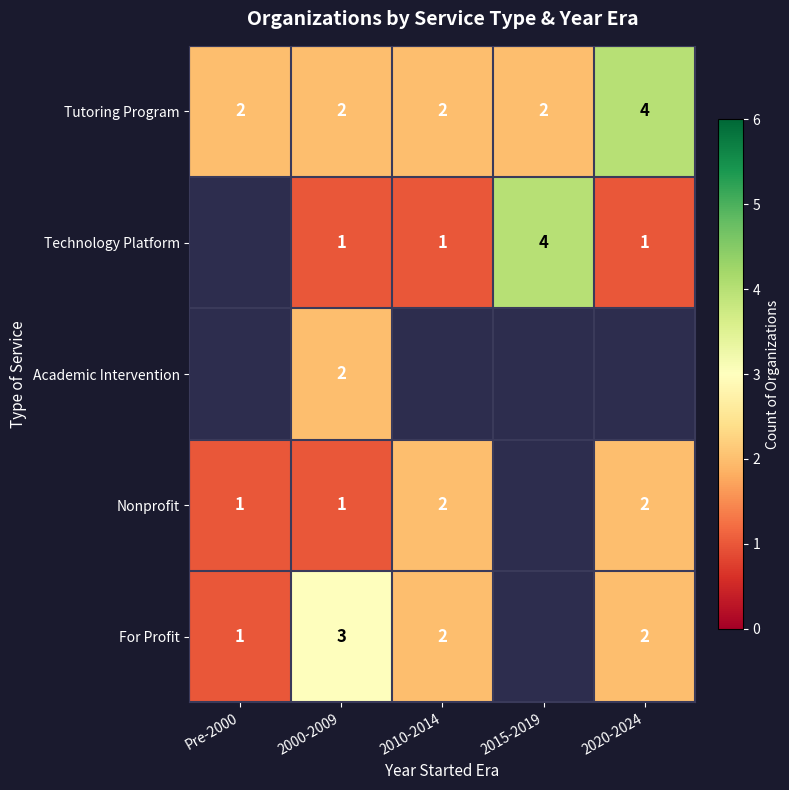

Is the value of For Profit at Pre-2000 greater than the value of Technology Platform at 2015-2019?

No